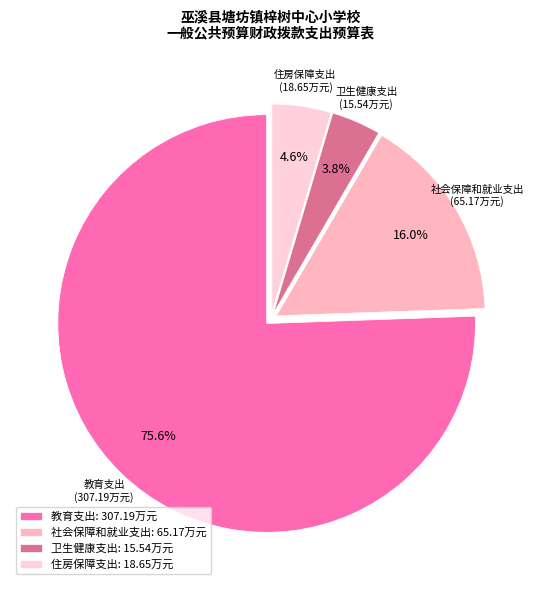

Which has a higher value, 卫生健康支出 or 住房保障支出?

住房保障支出